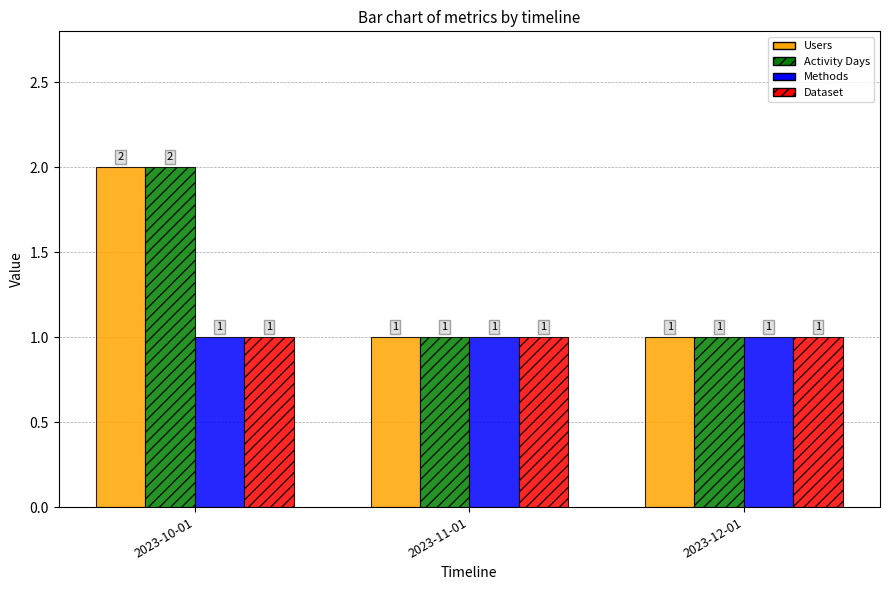

How many bars are there in each group?

4